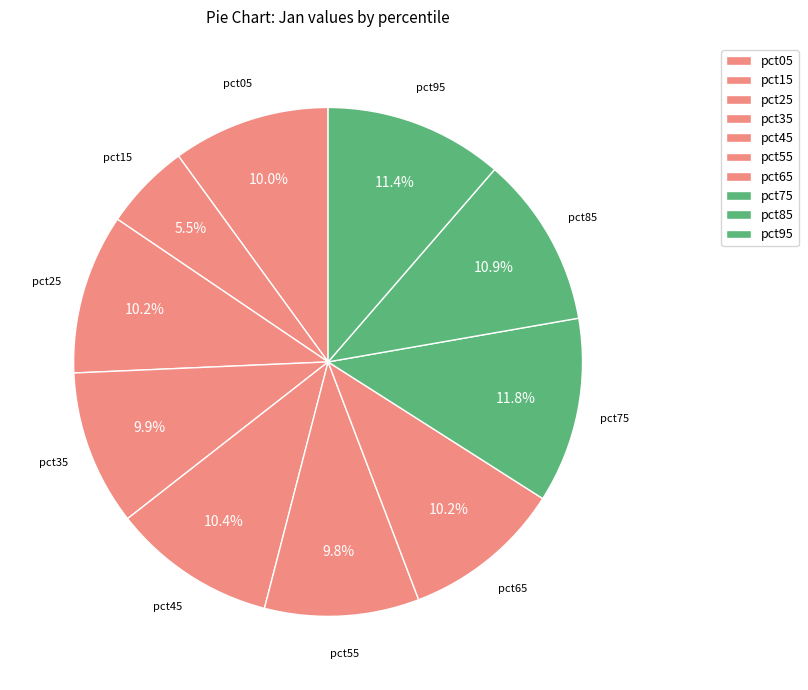

Which category has the biggest portion of the pie?

pct75